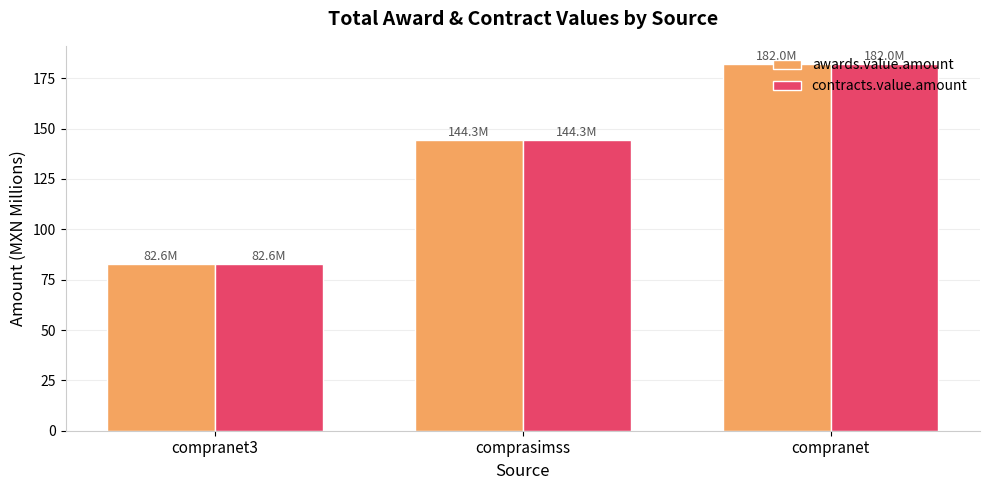

True or false: awards.value.amount has a value of 142.6 at compranet3.

False